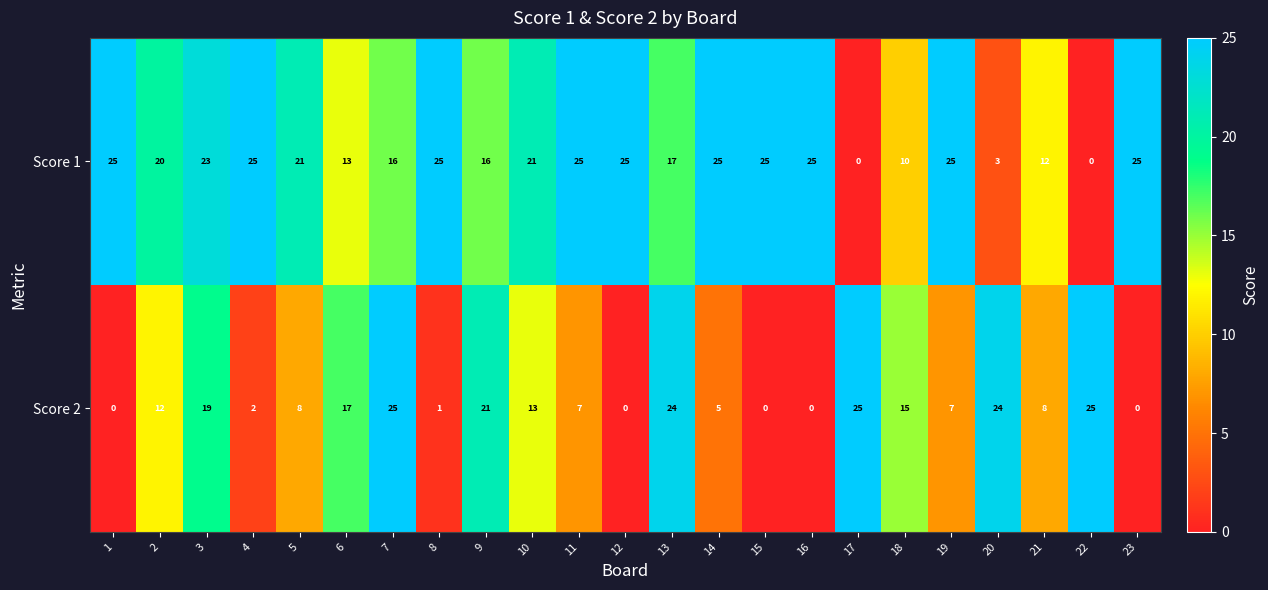

What is the spread (max minus min) of values at 20?

21